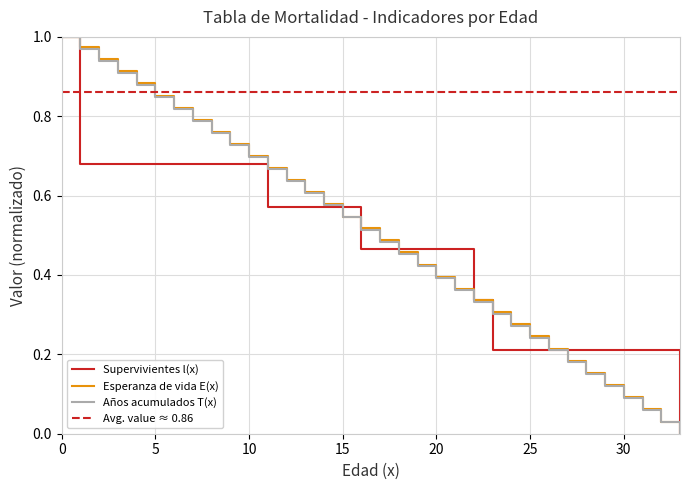

Which category has the lowest value across all series?

33